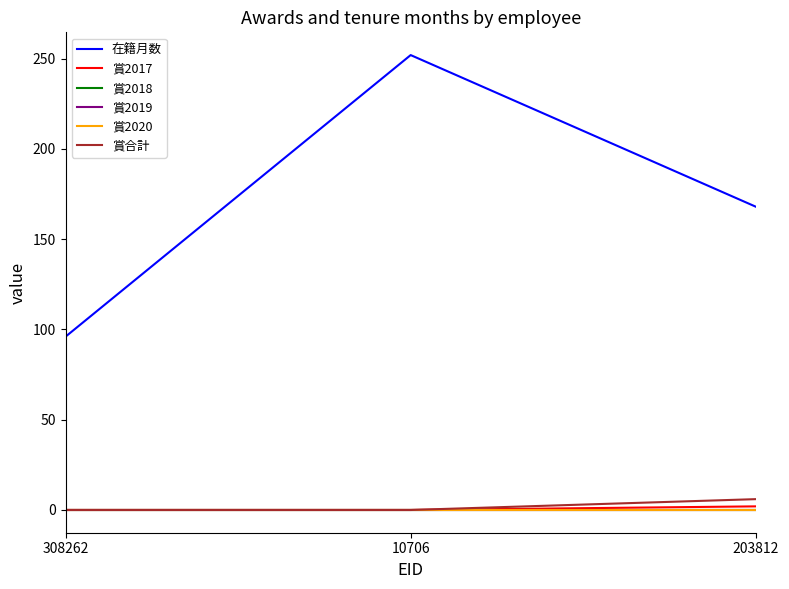

Reading left to right, transcribe all the data shown in this chart.

在籍月数: 96	252	168
賞2017: 0	0	2
賞2018: 0	0	0
賞2019: 0	0	0
賞2020: 0	0	0
賞合計: 0	0	6